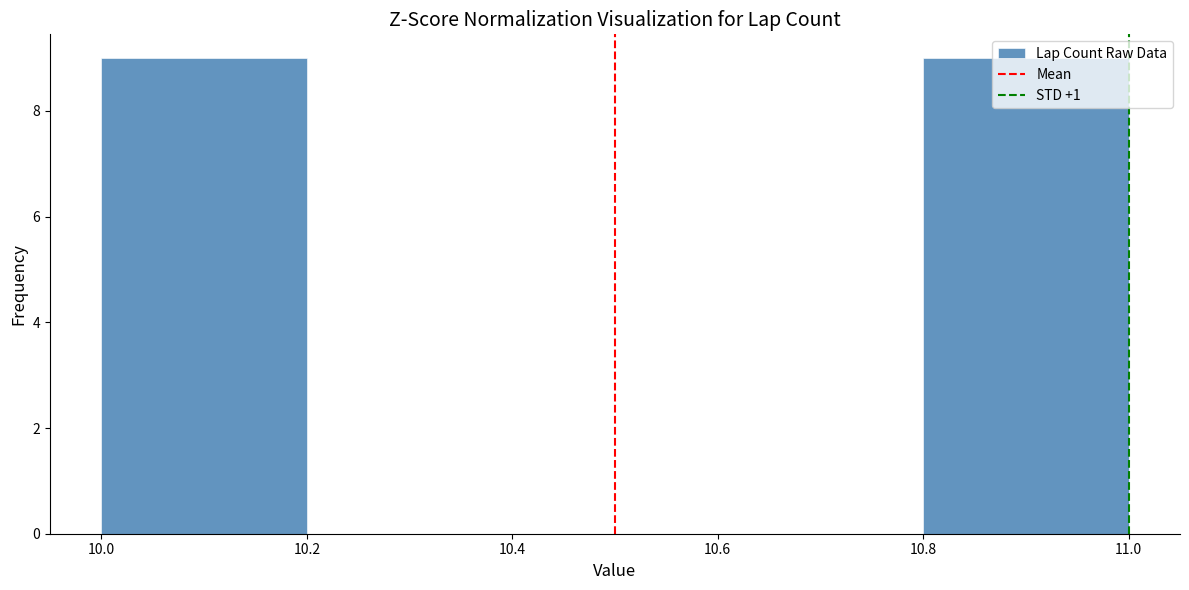

What is the height of the bar covering 10.0 to 10.2 on the x-axis? The values are not printed on the chart, so give them approximately, as read against the axis.

9